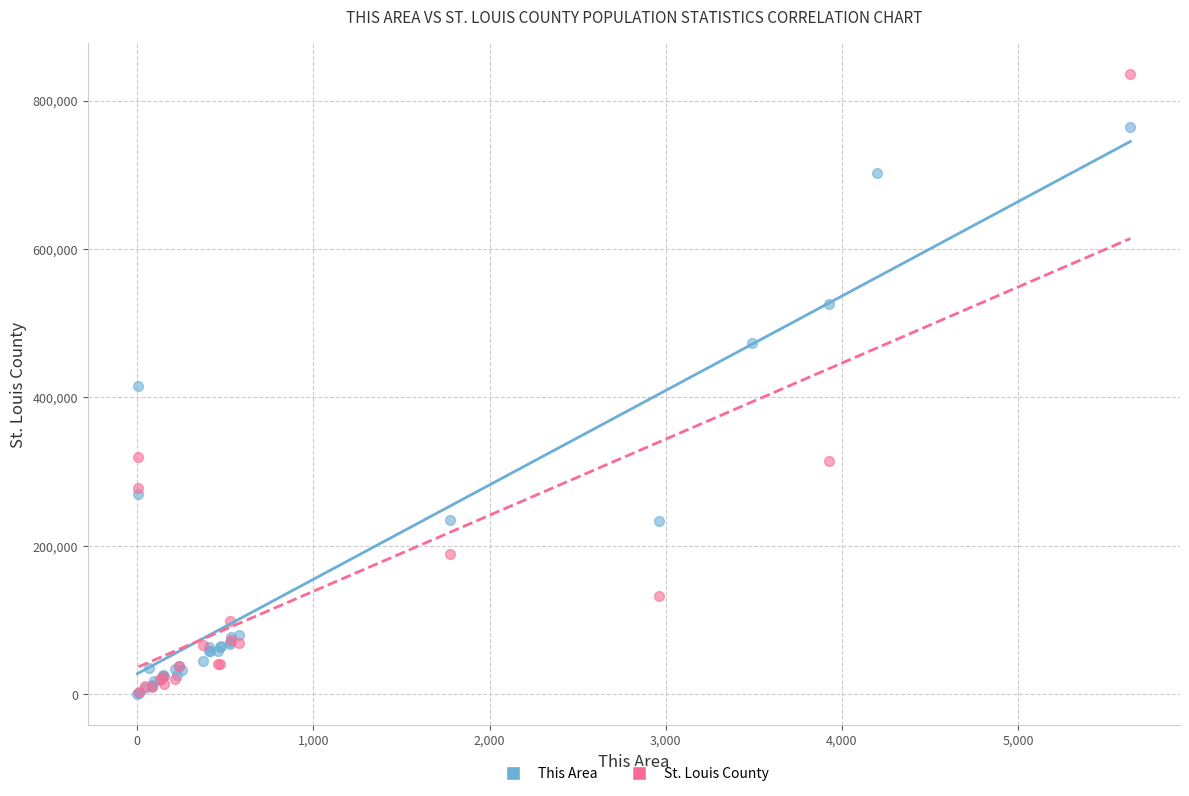

Which series has the largest Y range (max minus min)?

St. Louis County